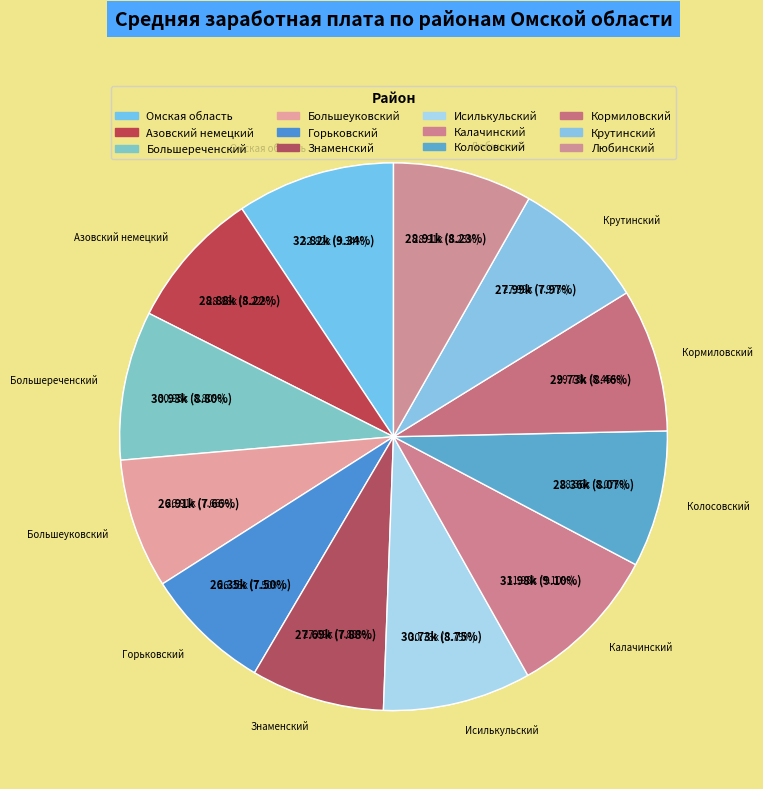

What is the change in value from Большеуковский to Знаменский?

+786.4